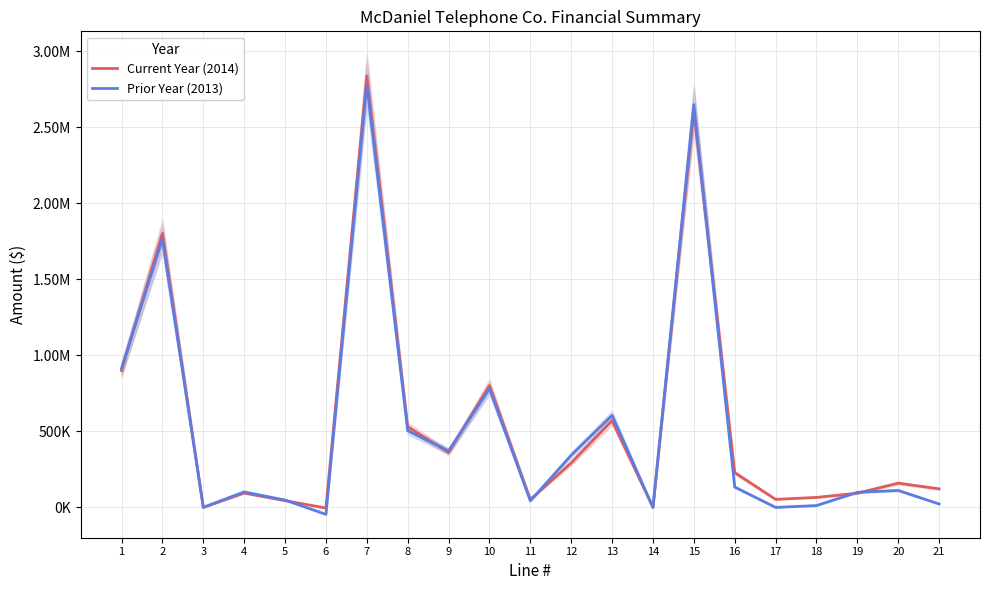

Which series has the largest range (max minus min)?

Current Year (2014)